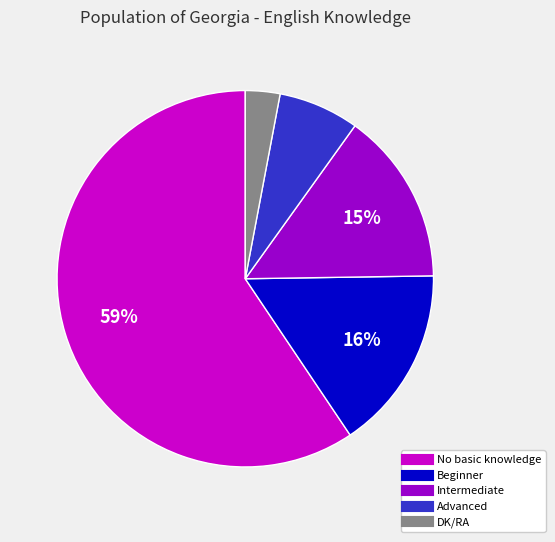

Between Intermediate and Beginner, which is larger?

Beginner